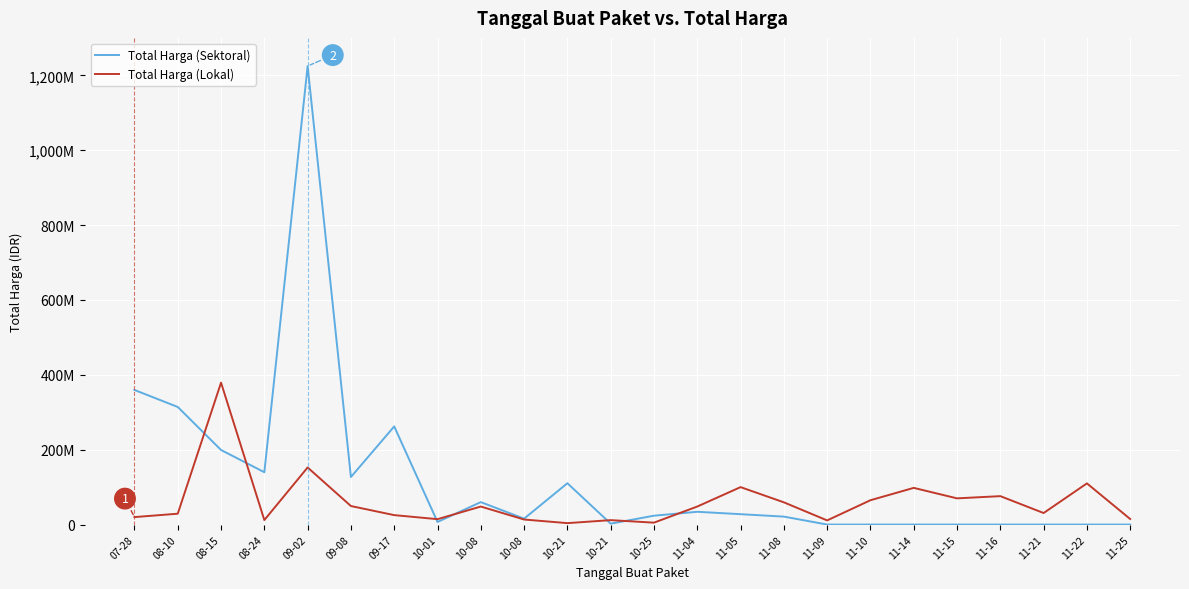

In Total Harga (Sektoral), how many points are lower than both neighbors (excluding endpoints)?

5